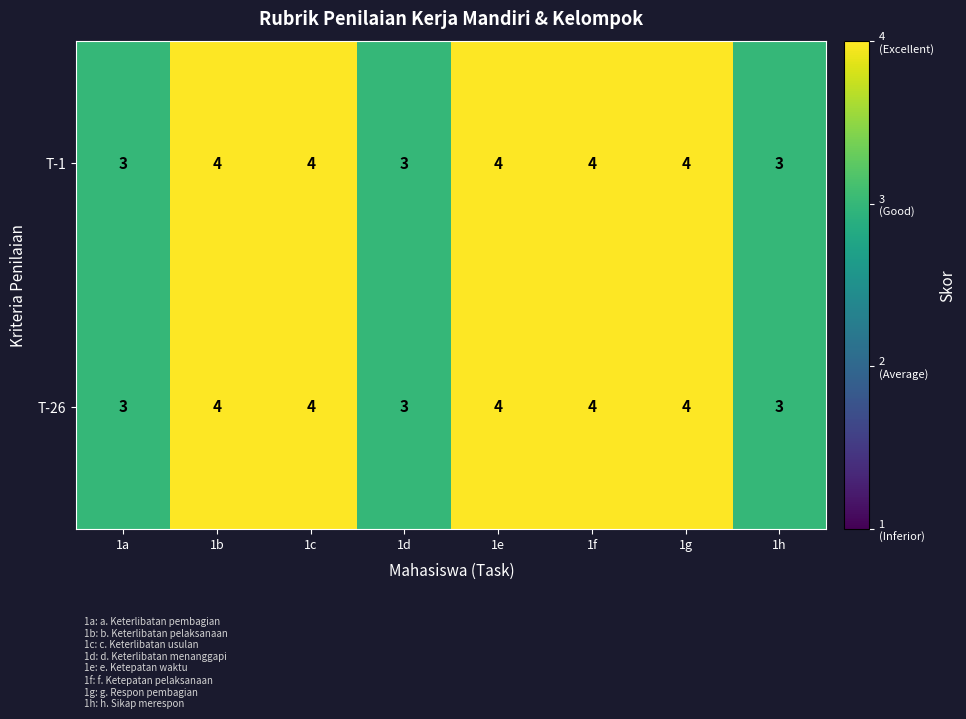

How many distinct data groups are displayed?

2